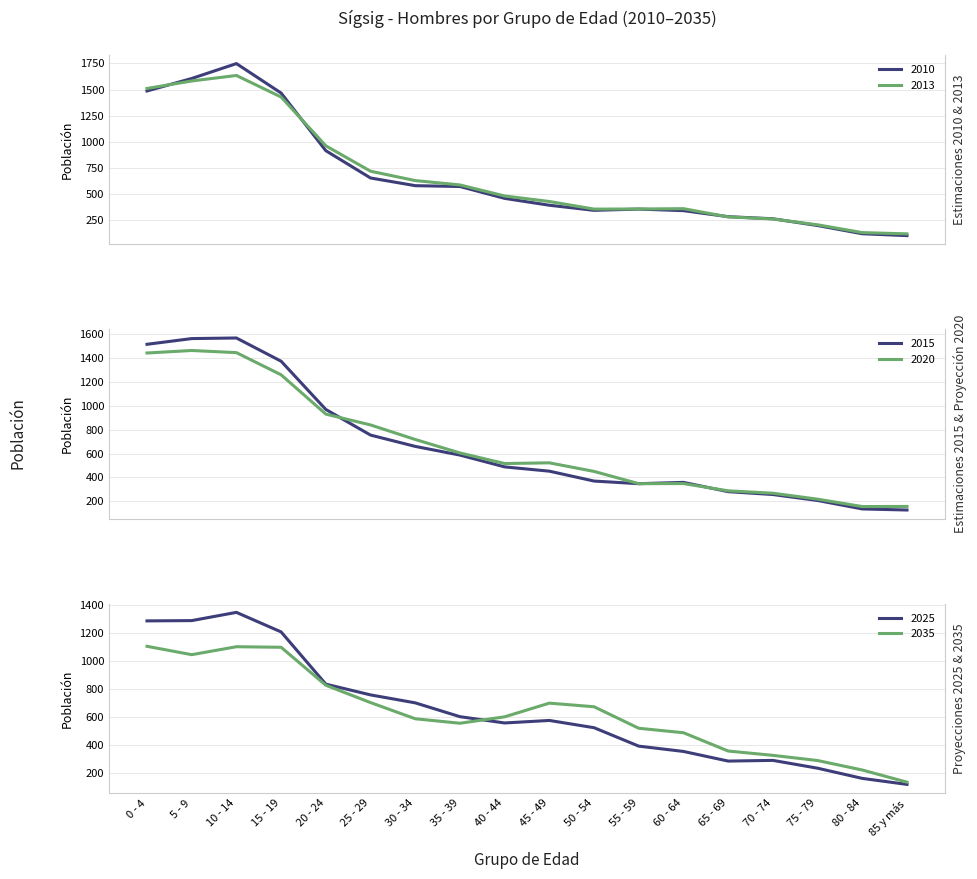

Reading left to right, what are all the values shown in this chart?

2010: 1486	1606	1749	1466	912	650	576	568	454	388	339	351	336	278	258	193	114	96
2013: 1510	1582	1635	1428	959	715	625	583	477	424	351	352	355	276	256	200	125	113
2015: 1517	1565	1570	1375	970	755	660	587	488	452	369	347	358	280	256	206	135	126
2020: 1444	1465	1447	1261	931	840	718	605	516	522	450	347	348	287	267	217	155	156
2025: 1286	1288	1347	1207	833	756	699	600	555	573	521	389	351	282	287	231	158	115
2035: 1104	1044	1101	1097	825	701	585	553	599	697	671	517	485	354	323	286	218	131